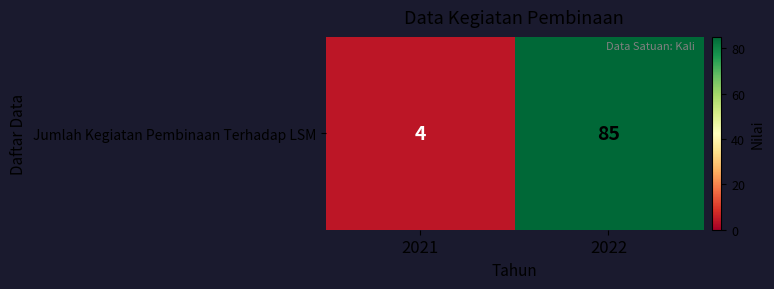

At which category does the chart reach its minimum across all series?

2021